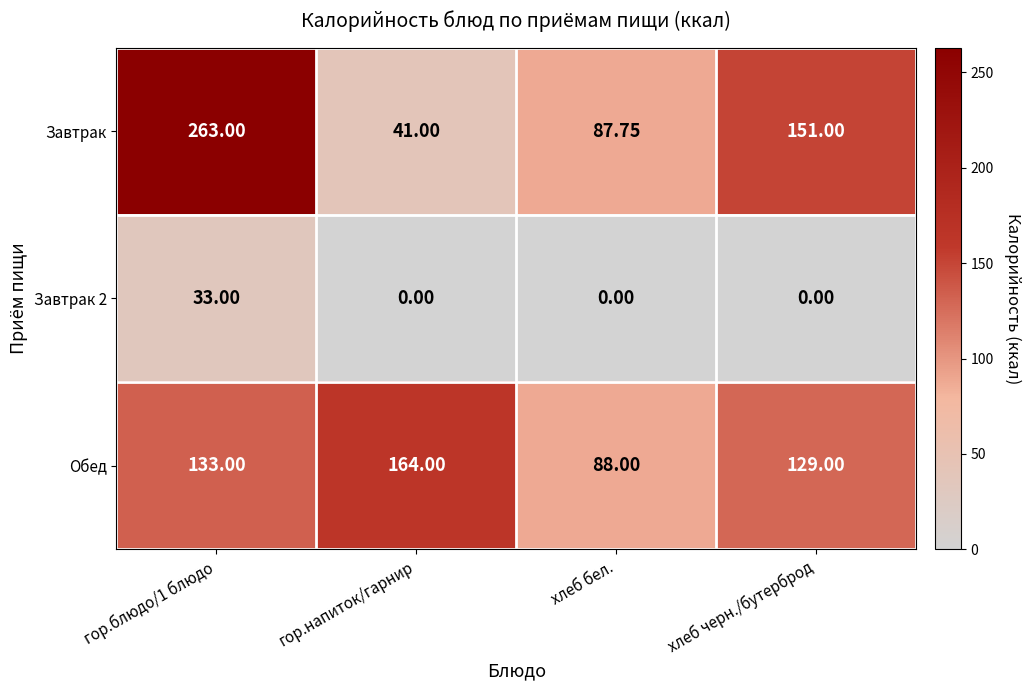

At which label does Обед reach its peak?

гор.напиток/гарнир